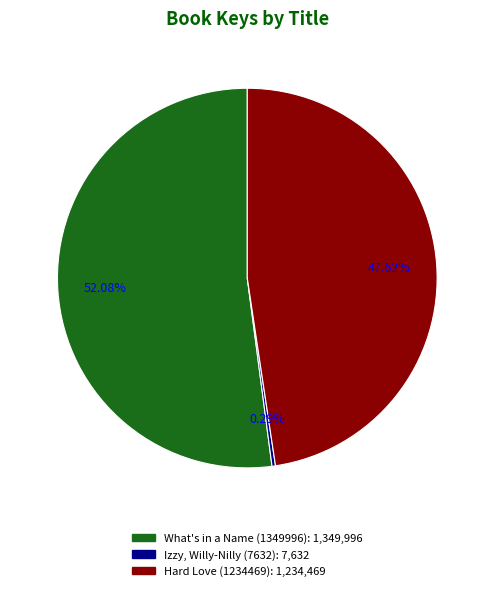

To the nearest percent, what percentage of the pie is Hard Love (1234469)?

48%